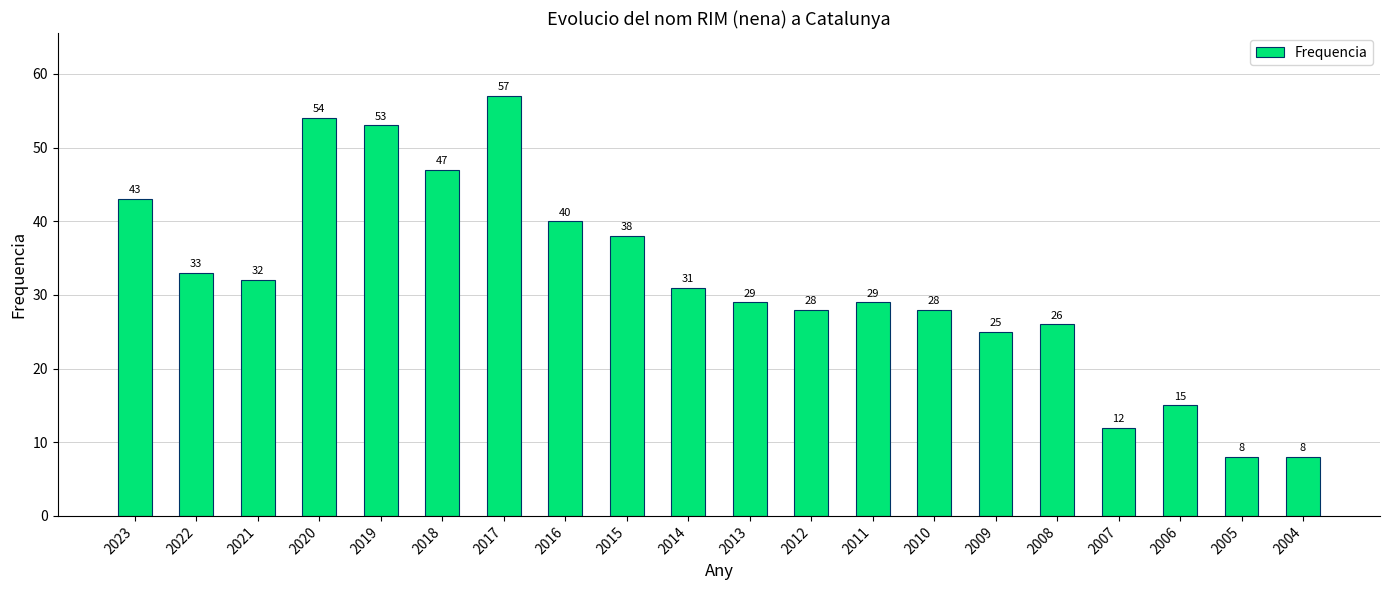

True or false: the data shows 13 at 2008.

False